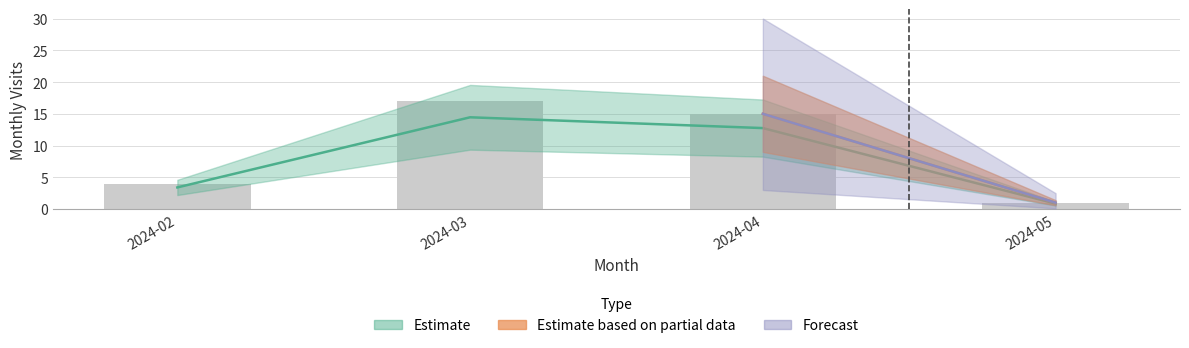

The chart shows a value of 14.4 at 2024-03. True or false?

True